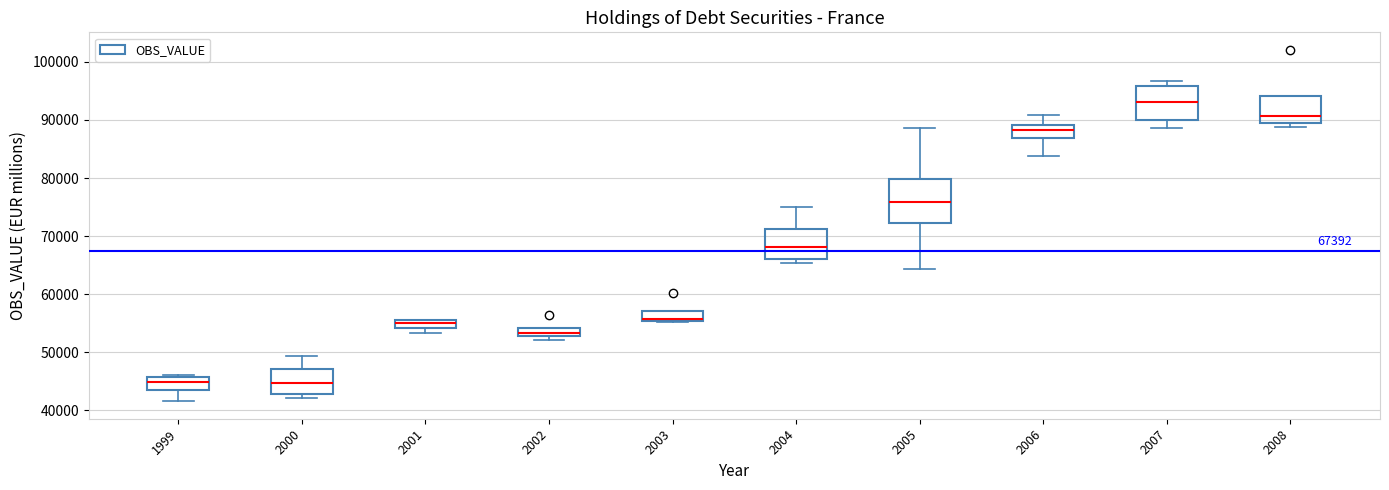

Comparing the boxes themselves (not the whiskers), which one is the tallest?

2005